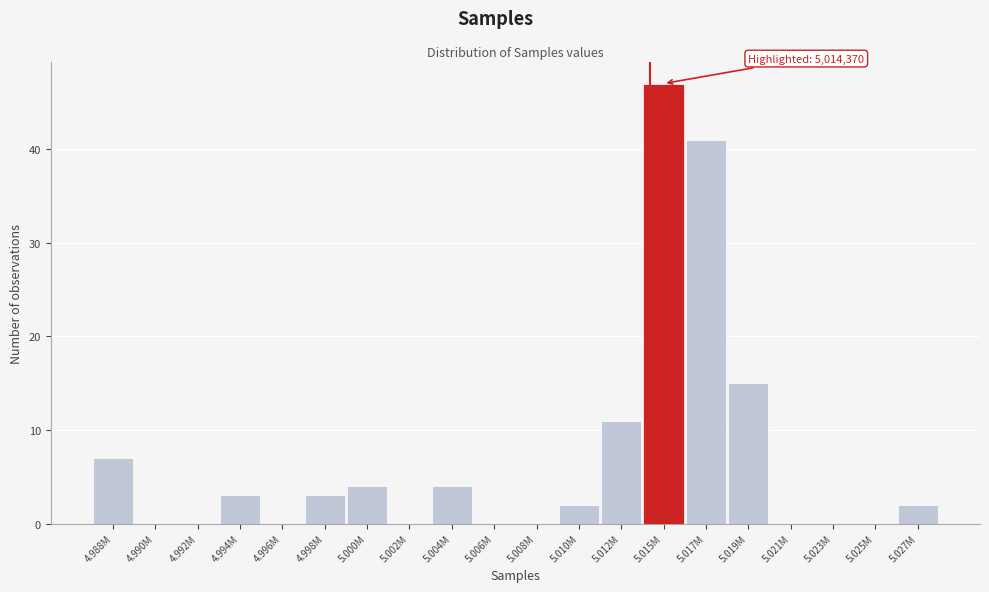

Reading left to right, extract all data points from this chart.

4.988M=7	4.990M=0	4.992M=0	4.994M=3	4.996M=0	4.998M=3	5.000M=4	5.002M=0	5.004M=4	5.006M=0	5.008M=0	5.010M=2	5.012M=11	5.015M=47	5.017M=41	5.019M=15	5.021M=0	5.023M=0	5.025M=0	5.027M=2